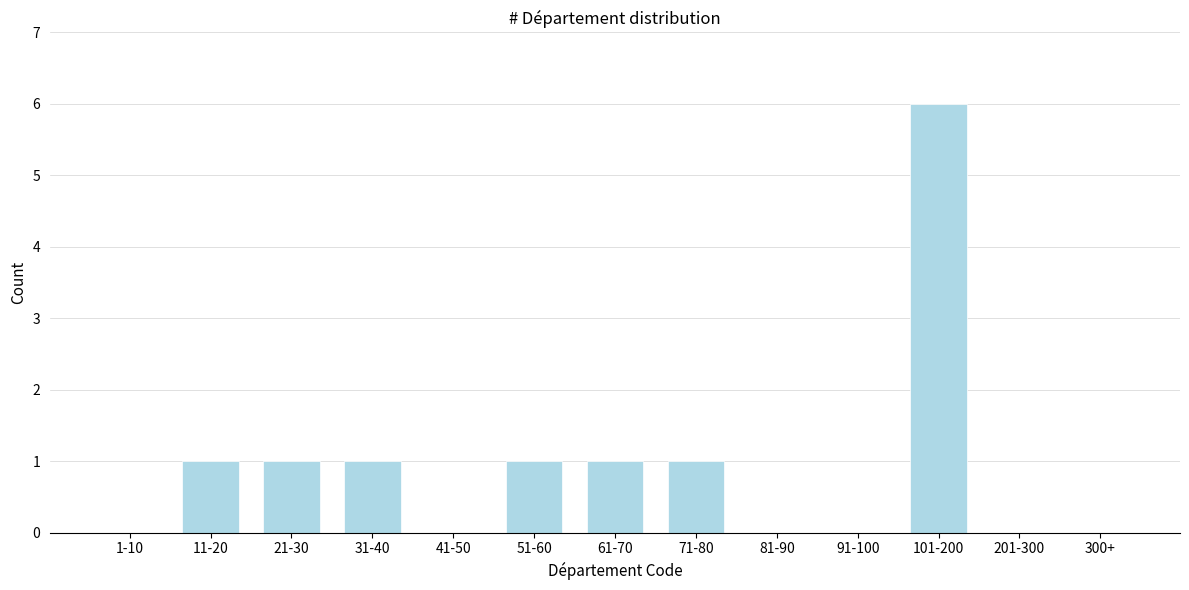

Reading left to right, transcribe all the data shown in this chart.

1-10=0	11-20=1	21-30=1	31-40=1	41-50=0	51-60=1	61-70=1	71-80=1	81-90=0	91-100=0	101-200=6	201-300=0	300+=0